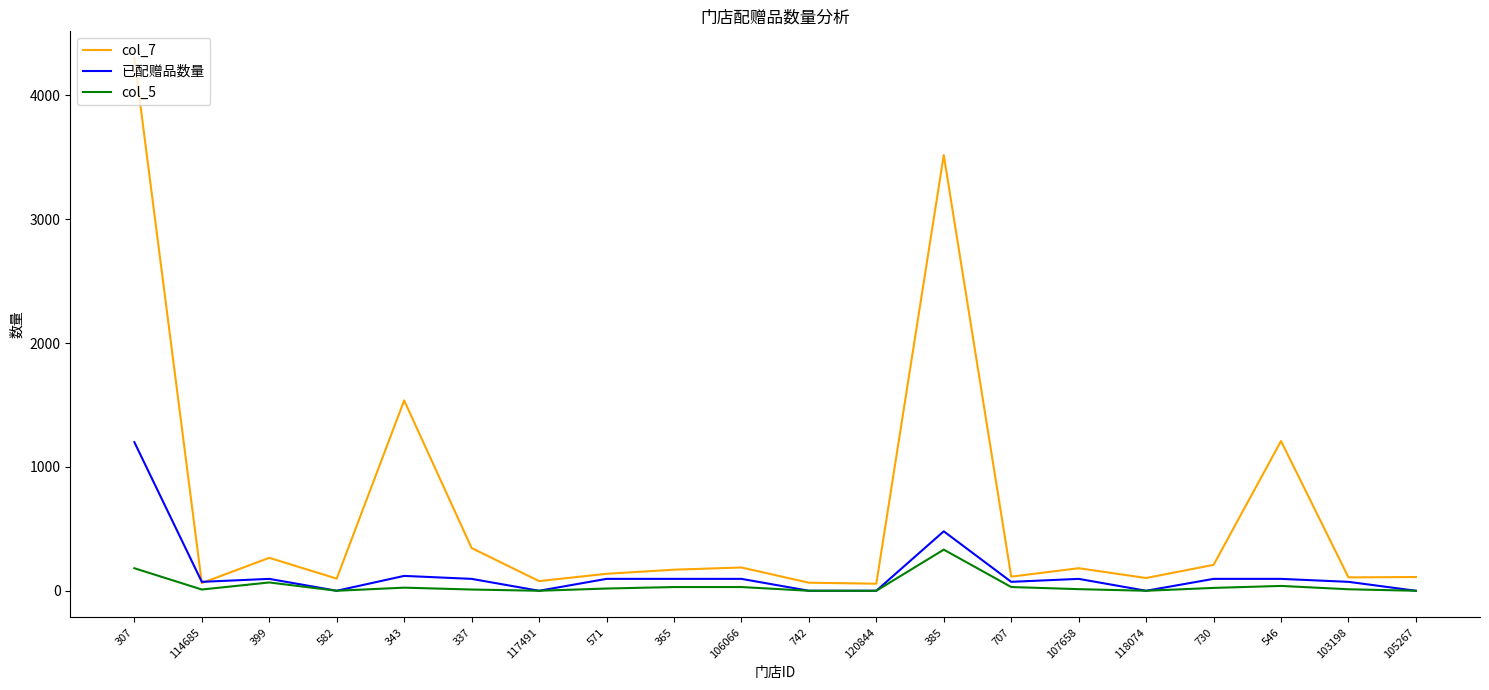

The value of col_5 at 117491 is 0. True or false?

True